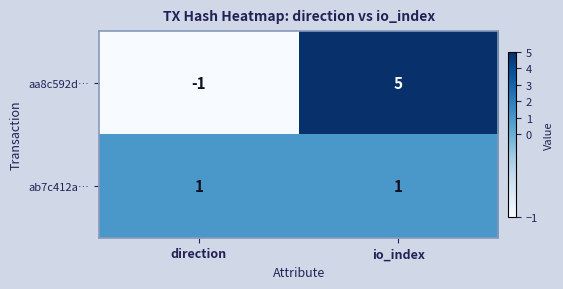

Rank the series at direction from lowest to highest value.

aa8c592d…, ab7c412a…